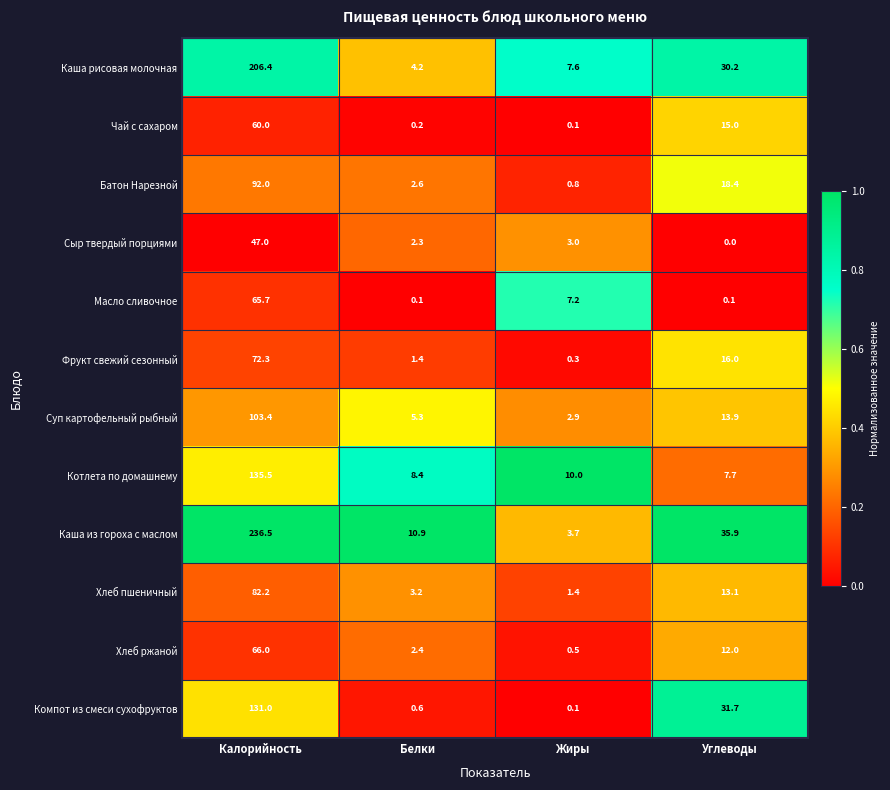

What is the average value of the Хлеб ржаной series?

20.2